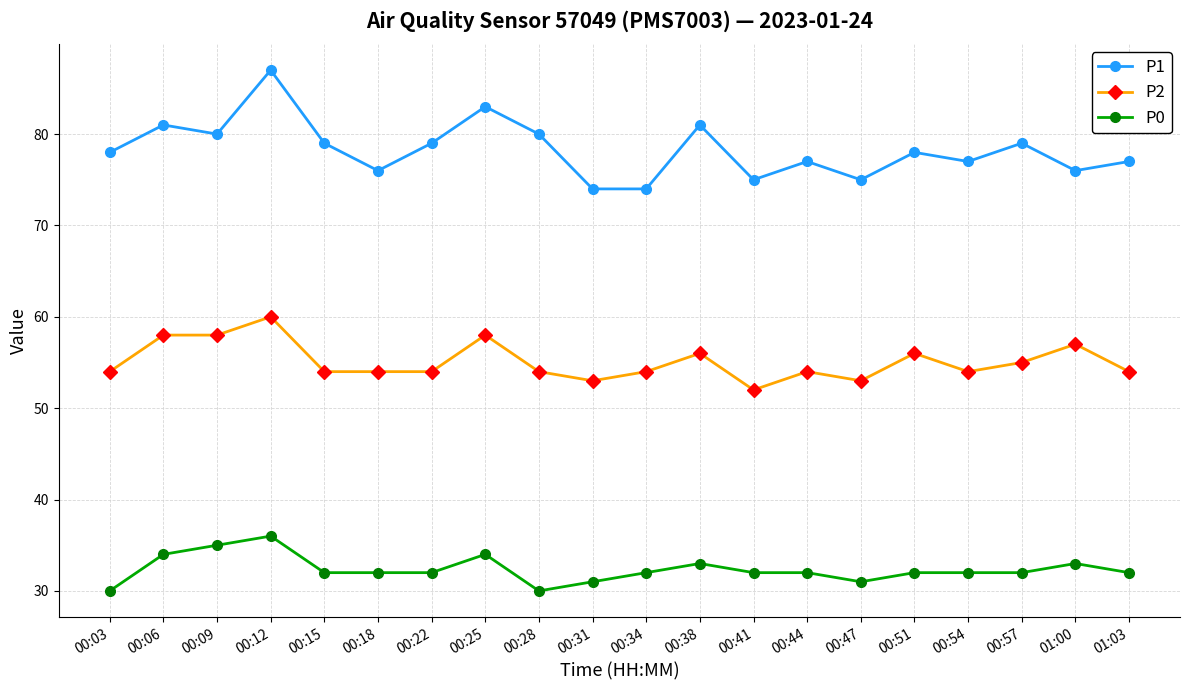

How many series are shown in this chart?

3